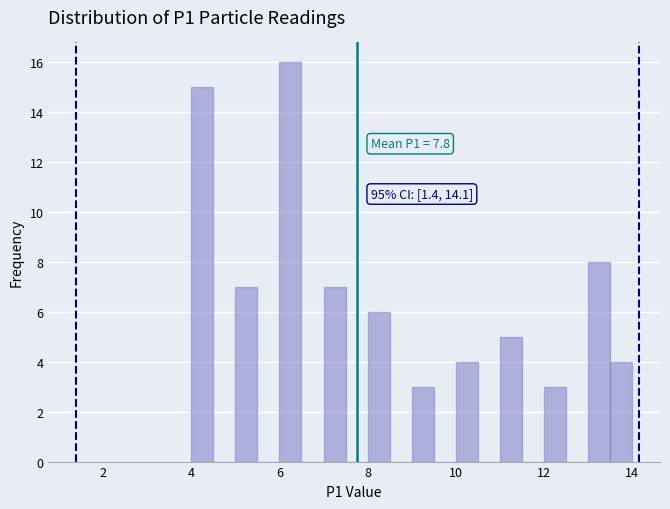

Read against the x-axis, roughly where is the centre of the tallest bar?

6.2